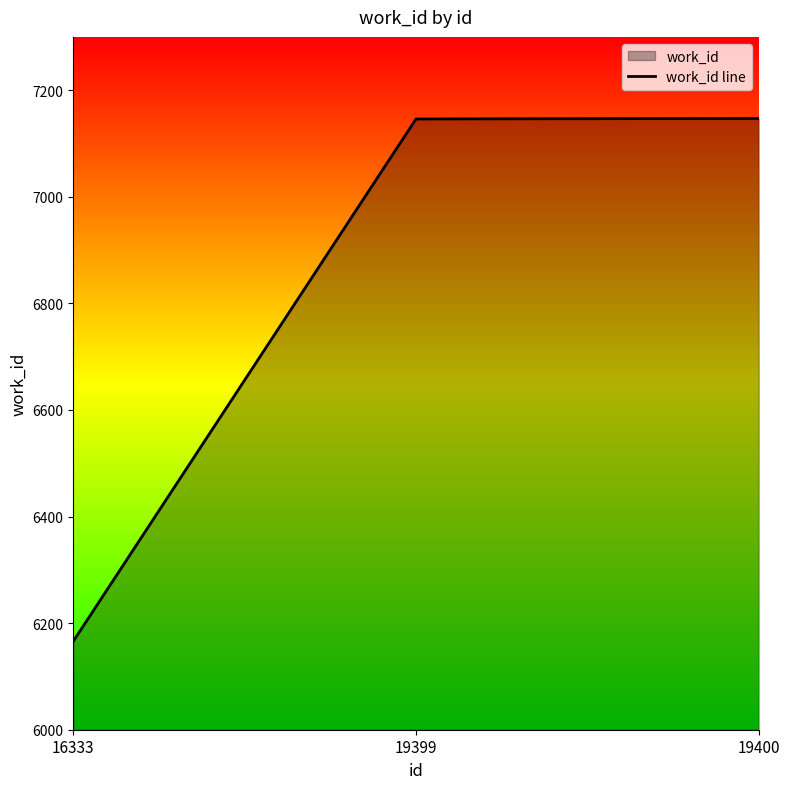

At which label is the value closest to 6656?

16333